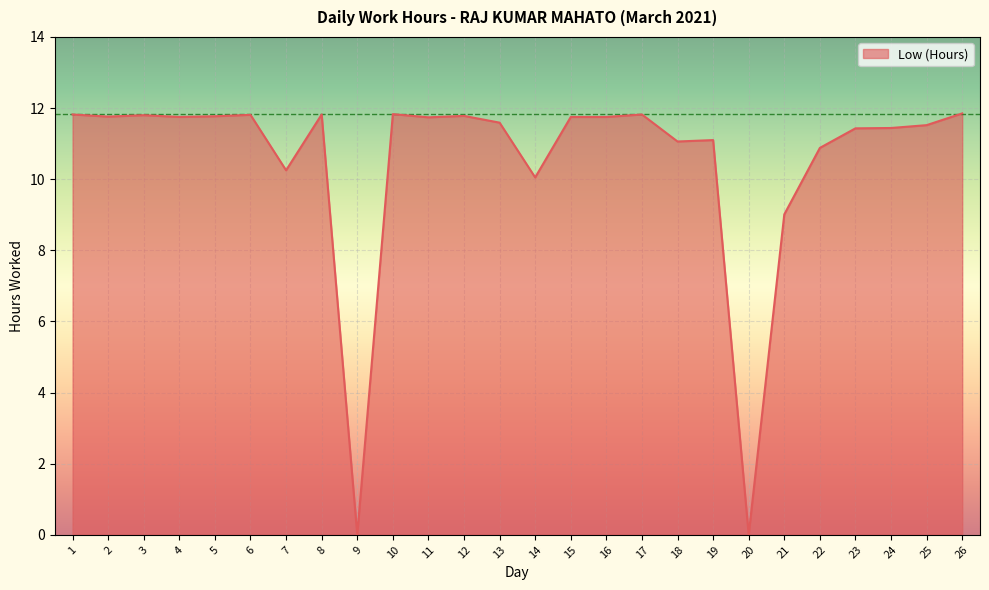

Is it true that the value at 6 is 11.8?

True